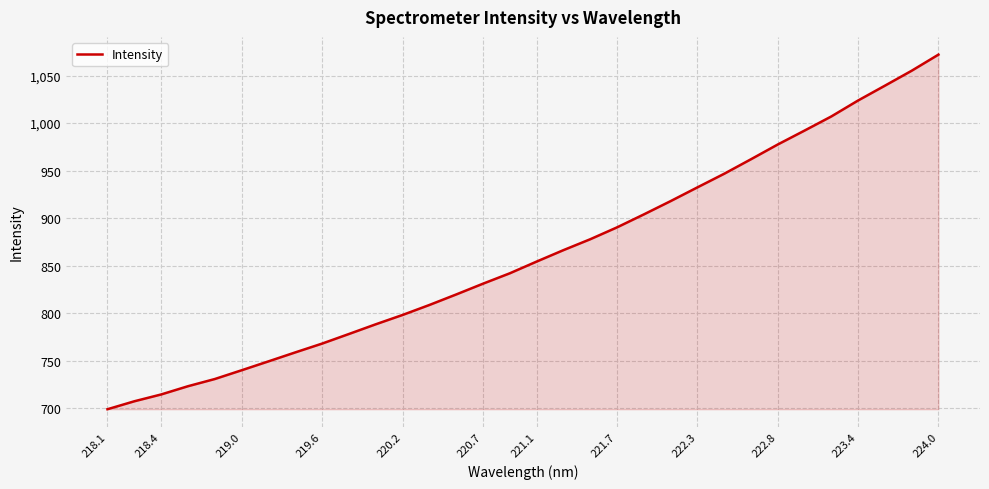

What is the greatest value displayed?

1072.1